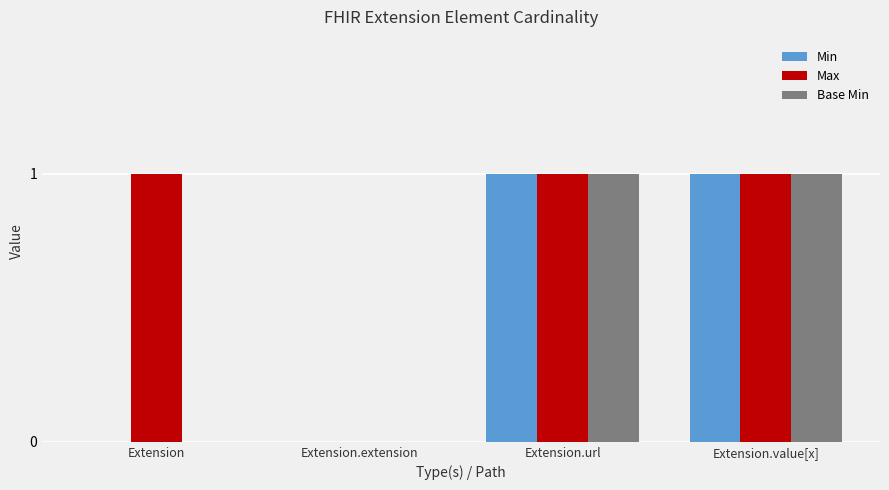

What is the sum of all Max values?

3